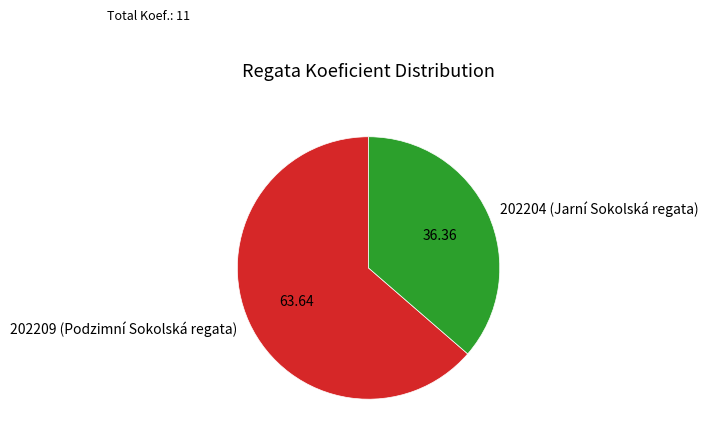

Combined, do 202209 (Podzimní Sokolská regata) and 202204 (Jarní Sokolská regata) account for over 50%?

Yes